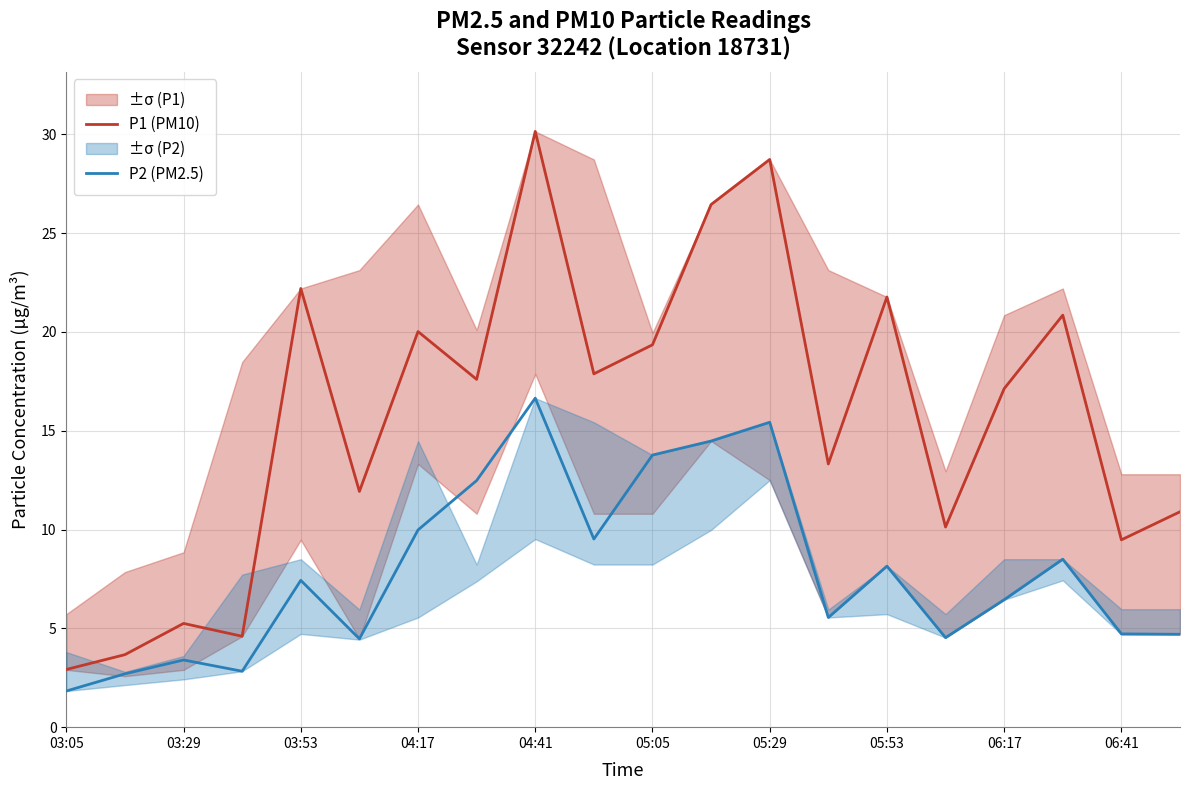

What is the sum of all P1 (PM10) values?

314.3